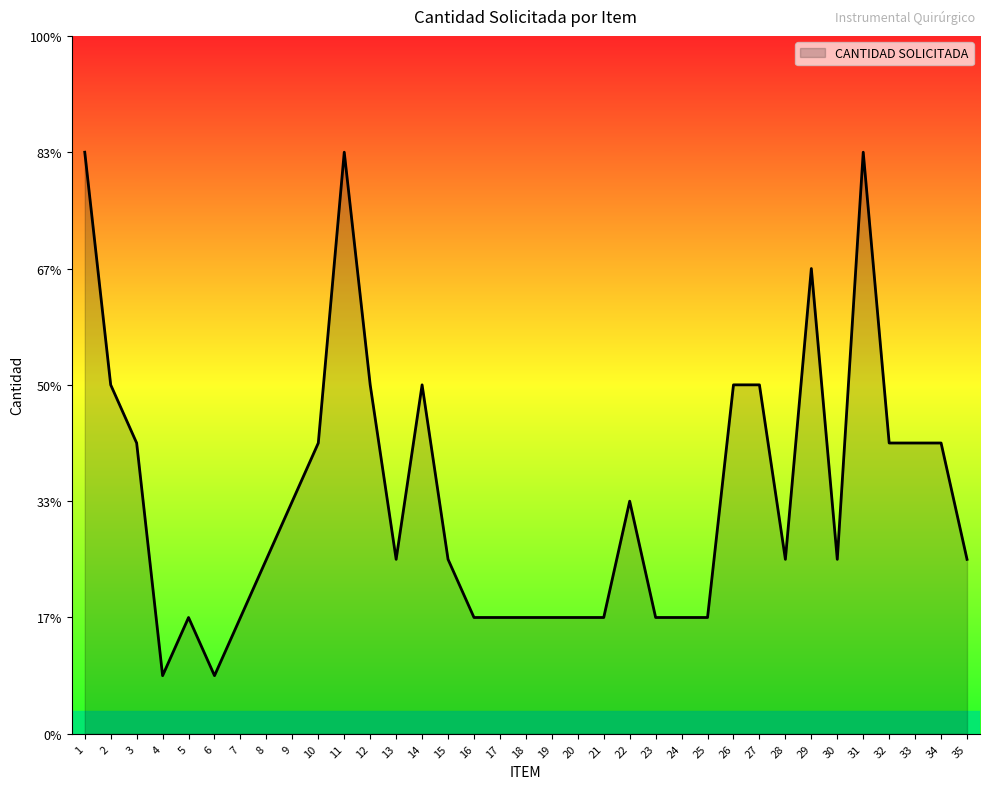

Does the chart display data point markers on the line(s)?

No